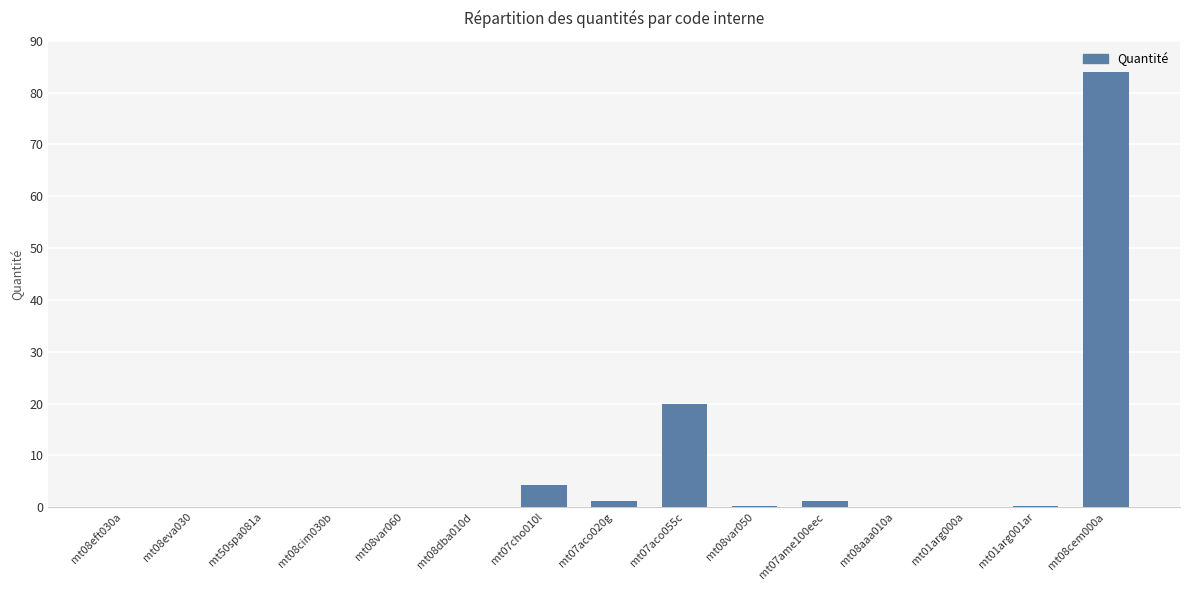

Is it true that the value at mt08eft030a is 0.0?

True